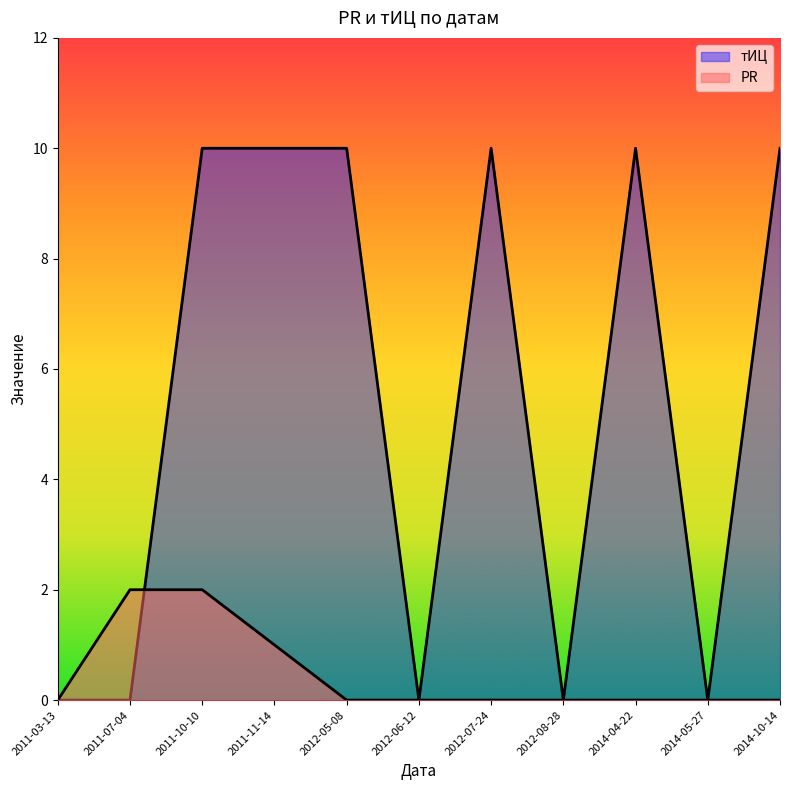

Which series has the largest total across all categories?

тИЦ